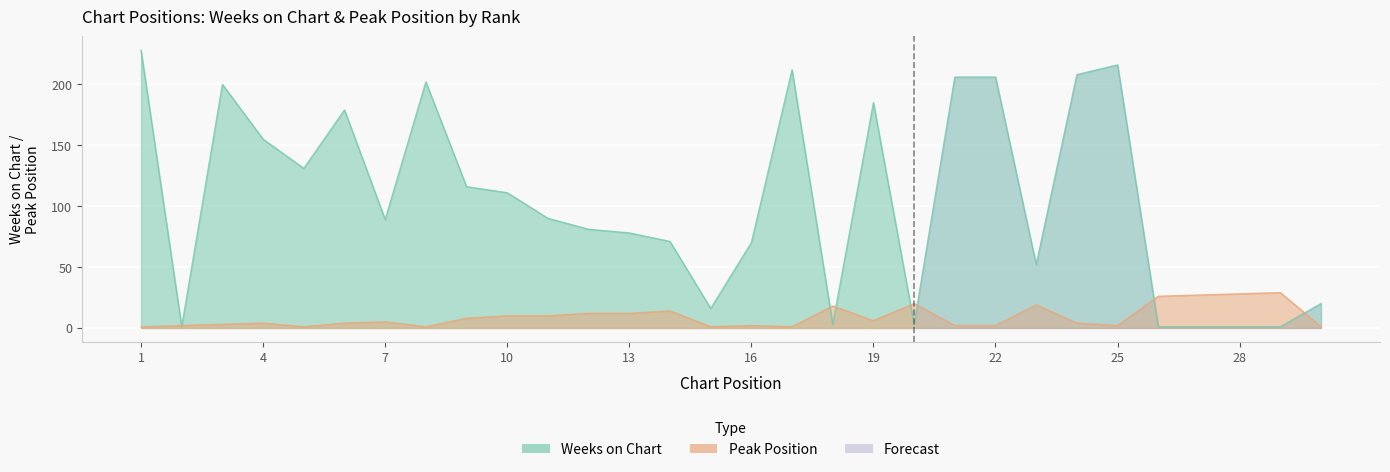

At how many categories does at least one series exceed 68?

20